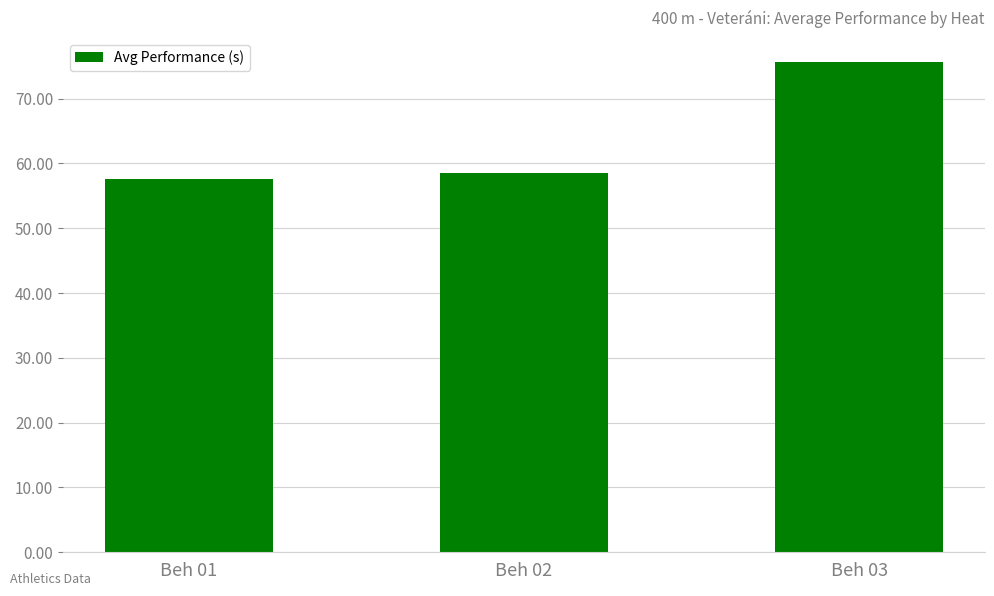

Reading left to right, what are all the values shown in this chart?

57.5	58.5	75.6